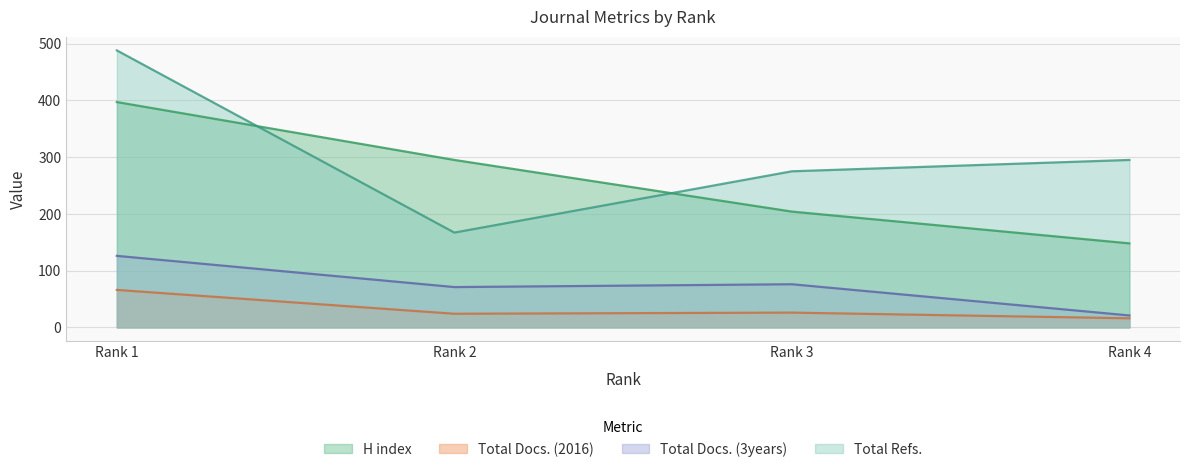

True or false: H index and Total Docs. (2016) intersect in this chart.

False